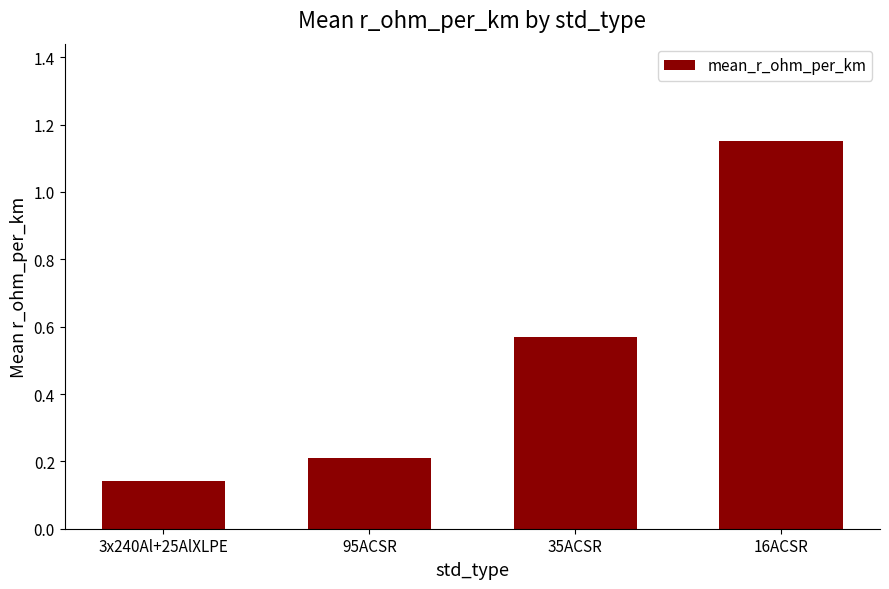

What is the difference between the maximum and minimum values?

1.0